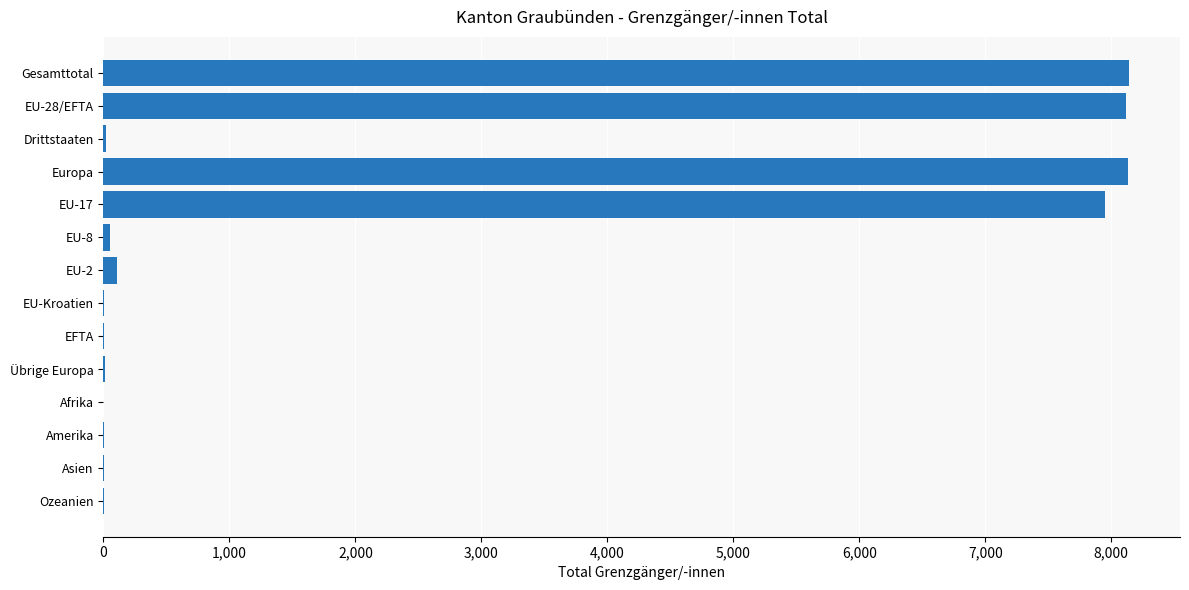

What is the greatest value displayed?

8139